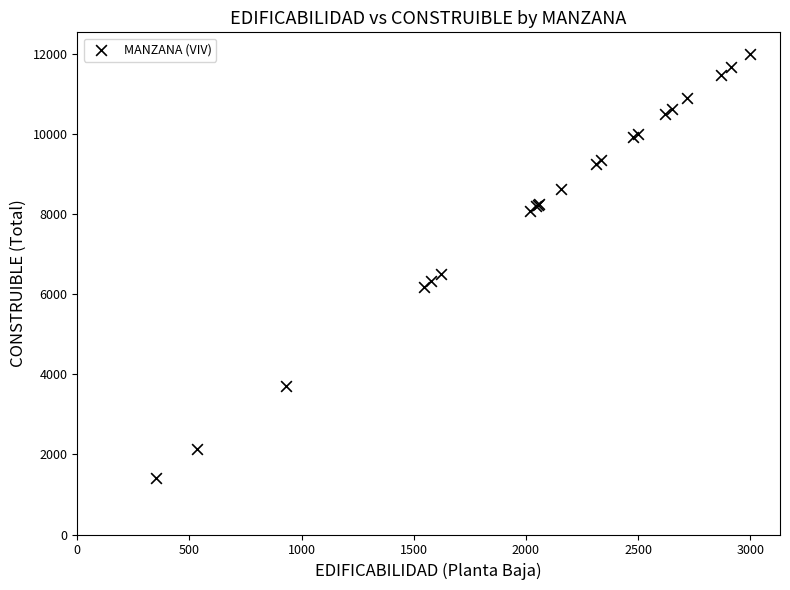

What Y value in the scatter plot is closest to 6698?

6489.0